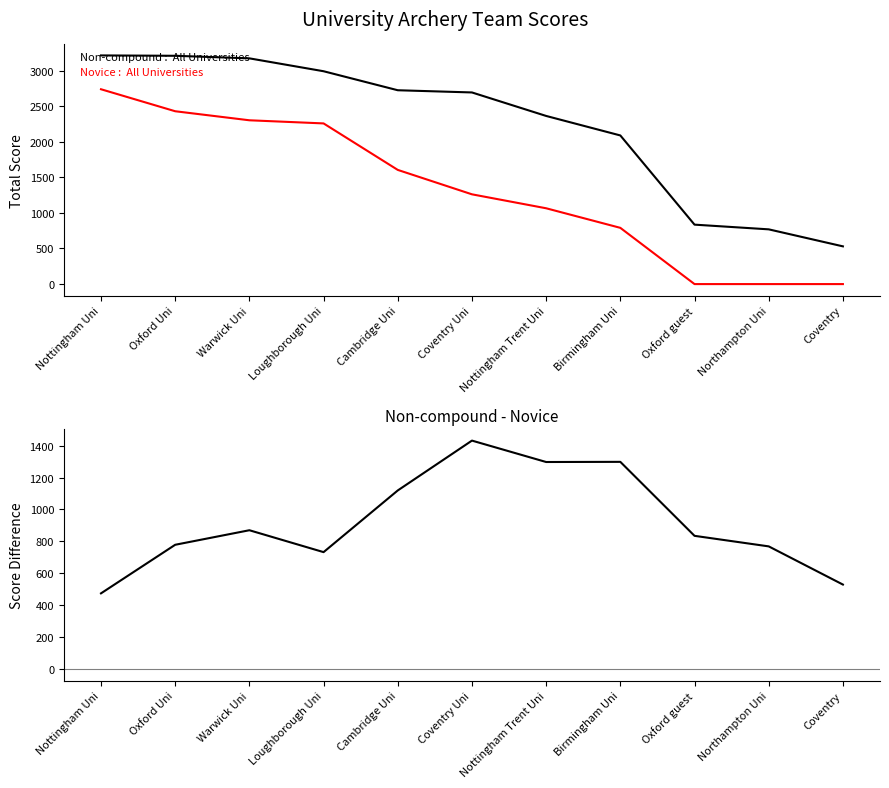

What is the total value across all series at Loughborough Uni?

5980